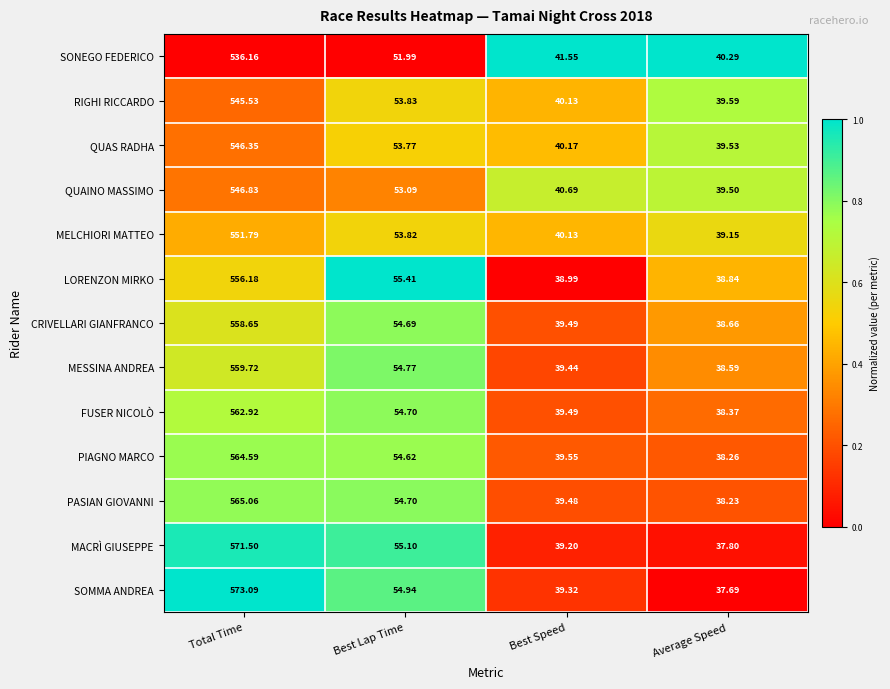

List the series in order of their peak value, lowest first.

SONEGO FEDERICO, RIGHI RICCARDO, QUAS RADHA, QUAINO MASSIMO, MELCHIORI MATTEO, LORENZON MIRKO, CRIVELLARI GIANFRANCO, MESSINA ANDREA, FUSER NICOLÒ, PIAGNO MARCO, PASIAN GIOVANNI, MACRÌ GIUSEPPE, SOMMA ANDREA